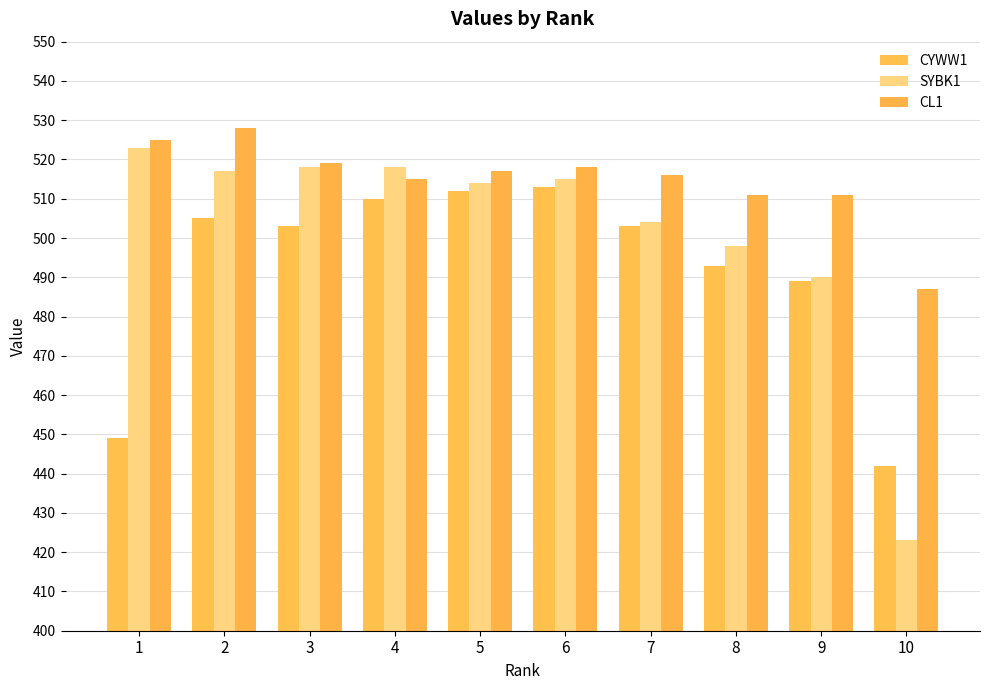

Which series has the largest total across all categories?

CL1